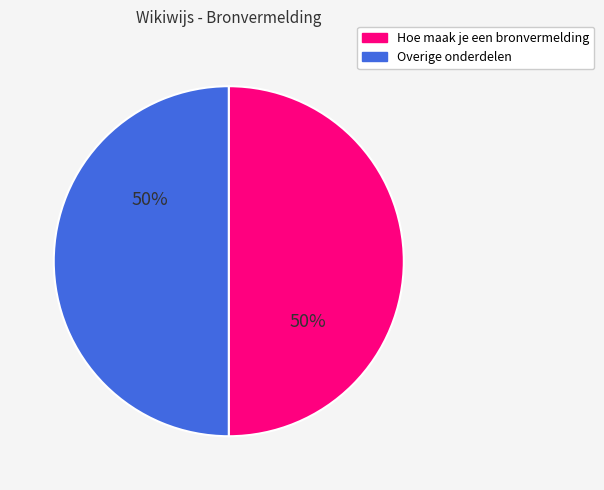

To the nearest percent, what is the average slice percentage?

50%